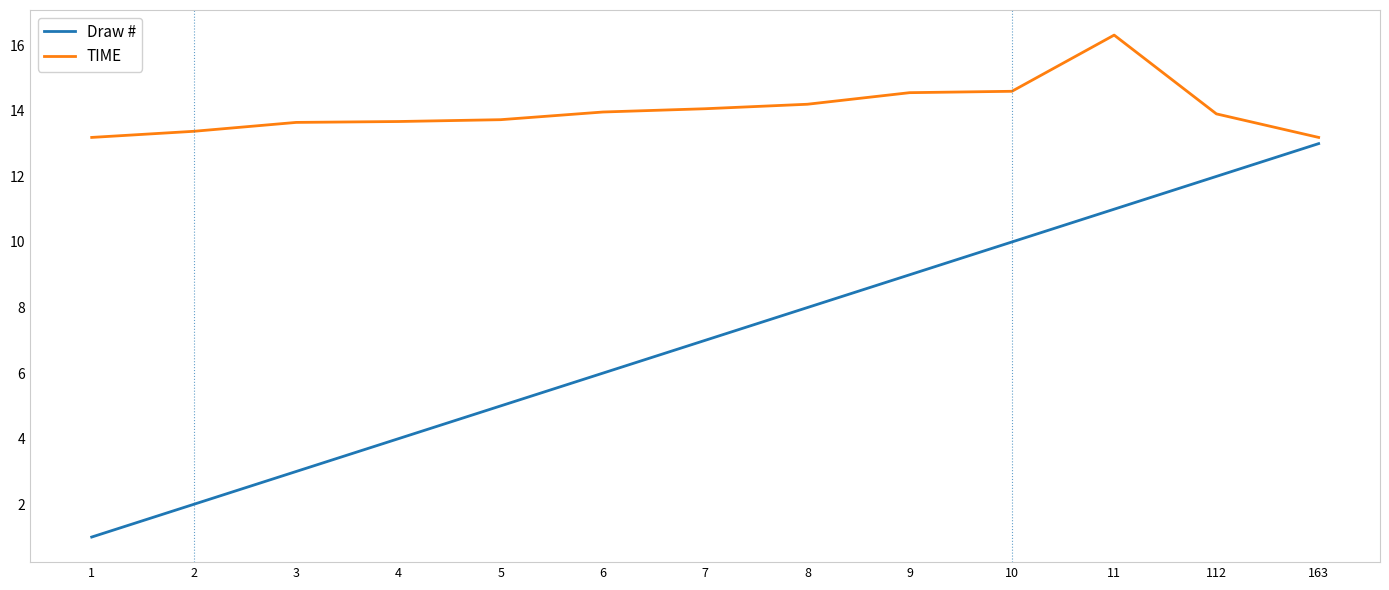

True or false: TIME and Draw # intersect in this chart.

False